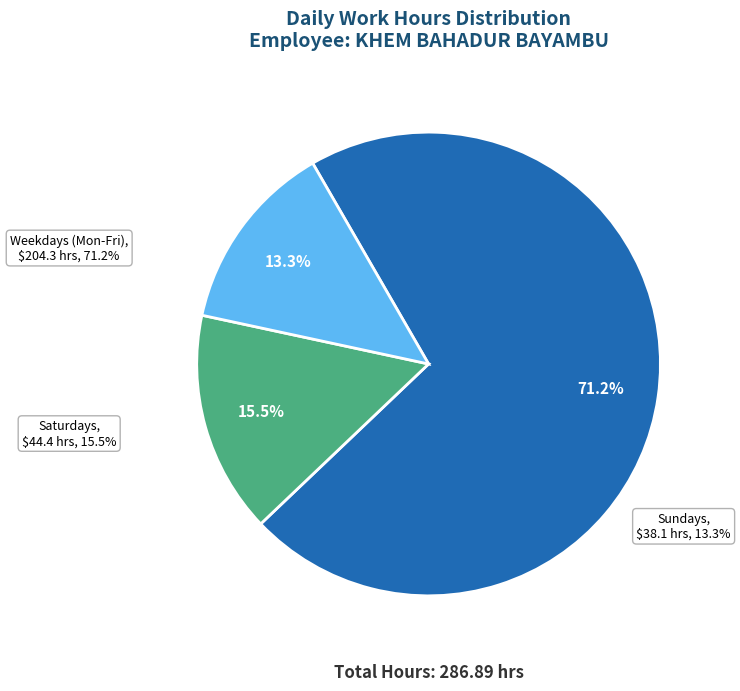

Is 9-Thu the majority of the pie?

No